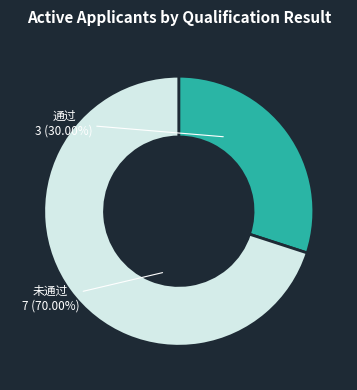

How many slices are in this pie chart?

2